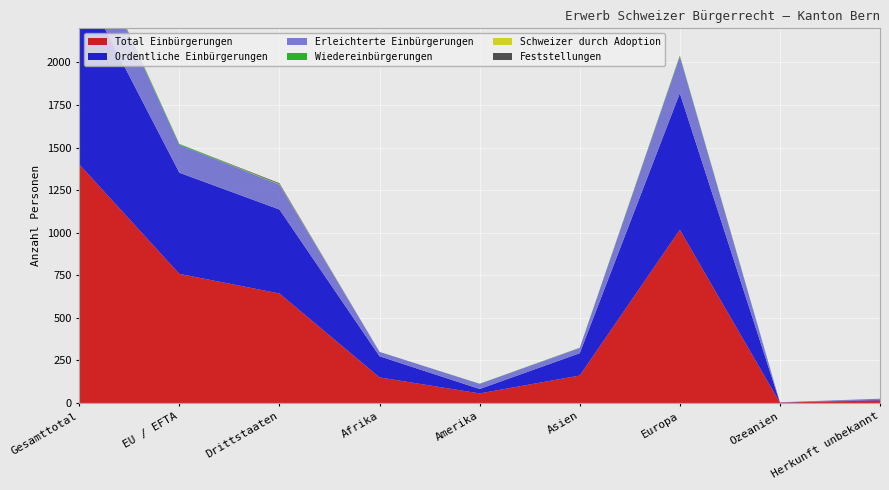

Reading right to left, transcribe all the data shown in this chart.

Total Einbürgerungen: 15	2	1017	161	56	150	643	758	1401
Ordentliche Einbürgerungen: 3	1	802	131	26	124	493	594	1087
Erleichterte Einbürgerungen: 7	1	215	30	30	26	145	164	309
Wiedereinbürgerungen: 0	0	5	1	1	0	2	5	7
Schweizer durch Adoption: 0	0	0	0	0	0	2	0	2
Feststellungen: 0	0	1	1	0	0	5	0	5